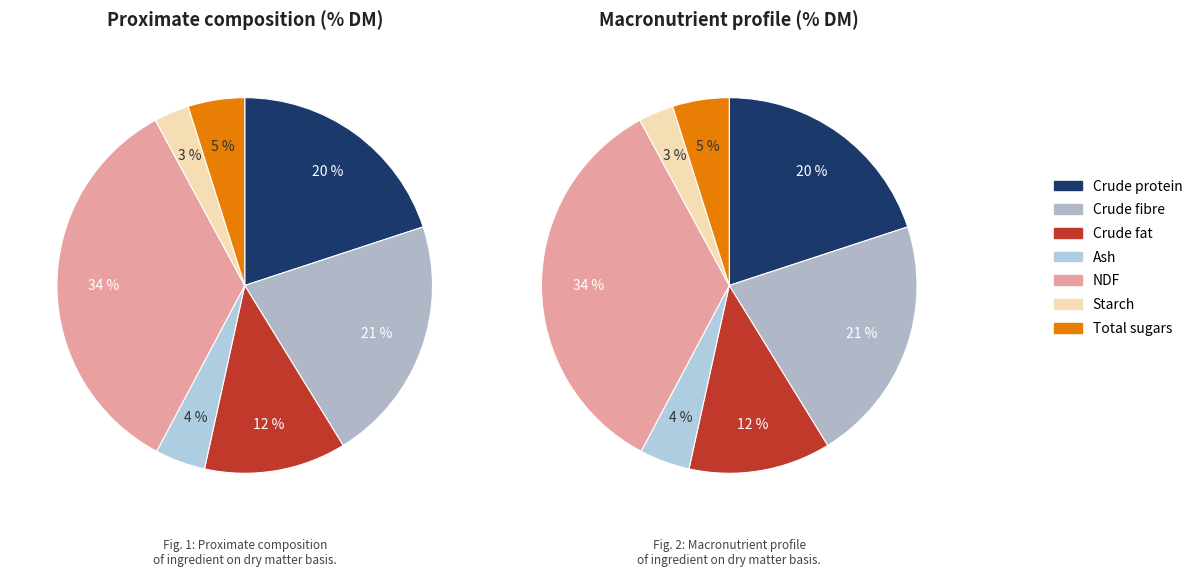

To the nearest percent, what is the average slice percentage?

14%